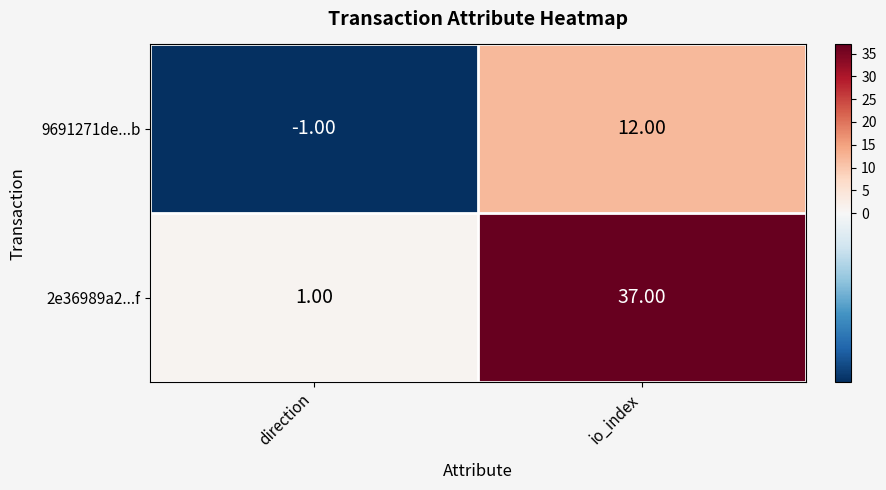

Rank the series at io_index from highest to lowest value.

2e36989a2...f, 9691271de...b